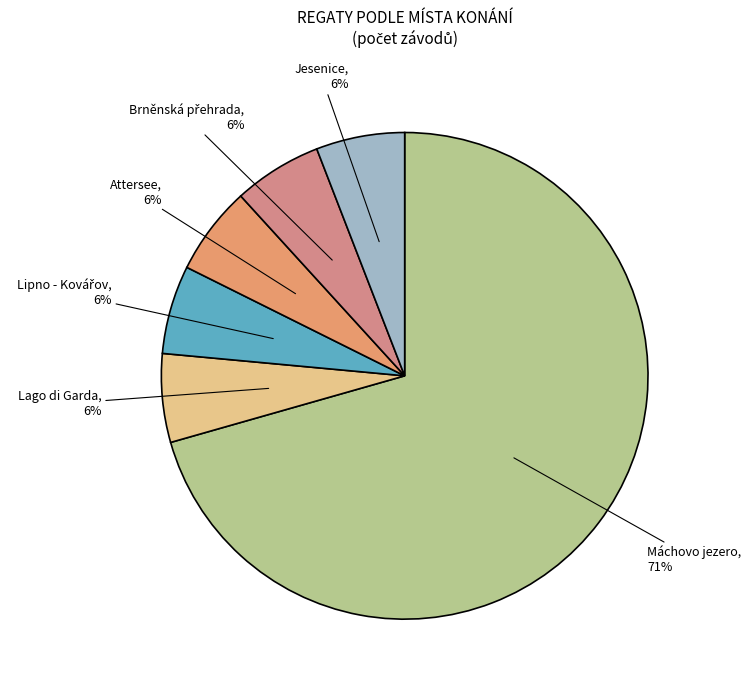

To the nearest percent, what is the average slice percentage?

17%